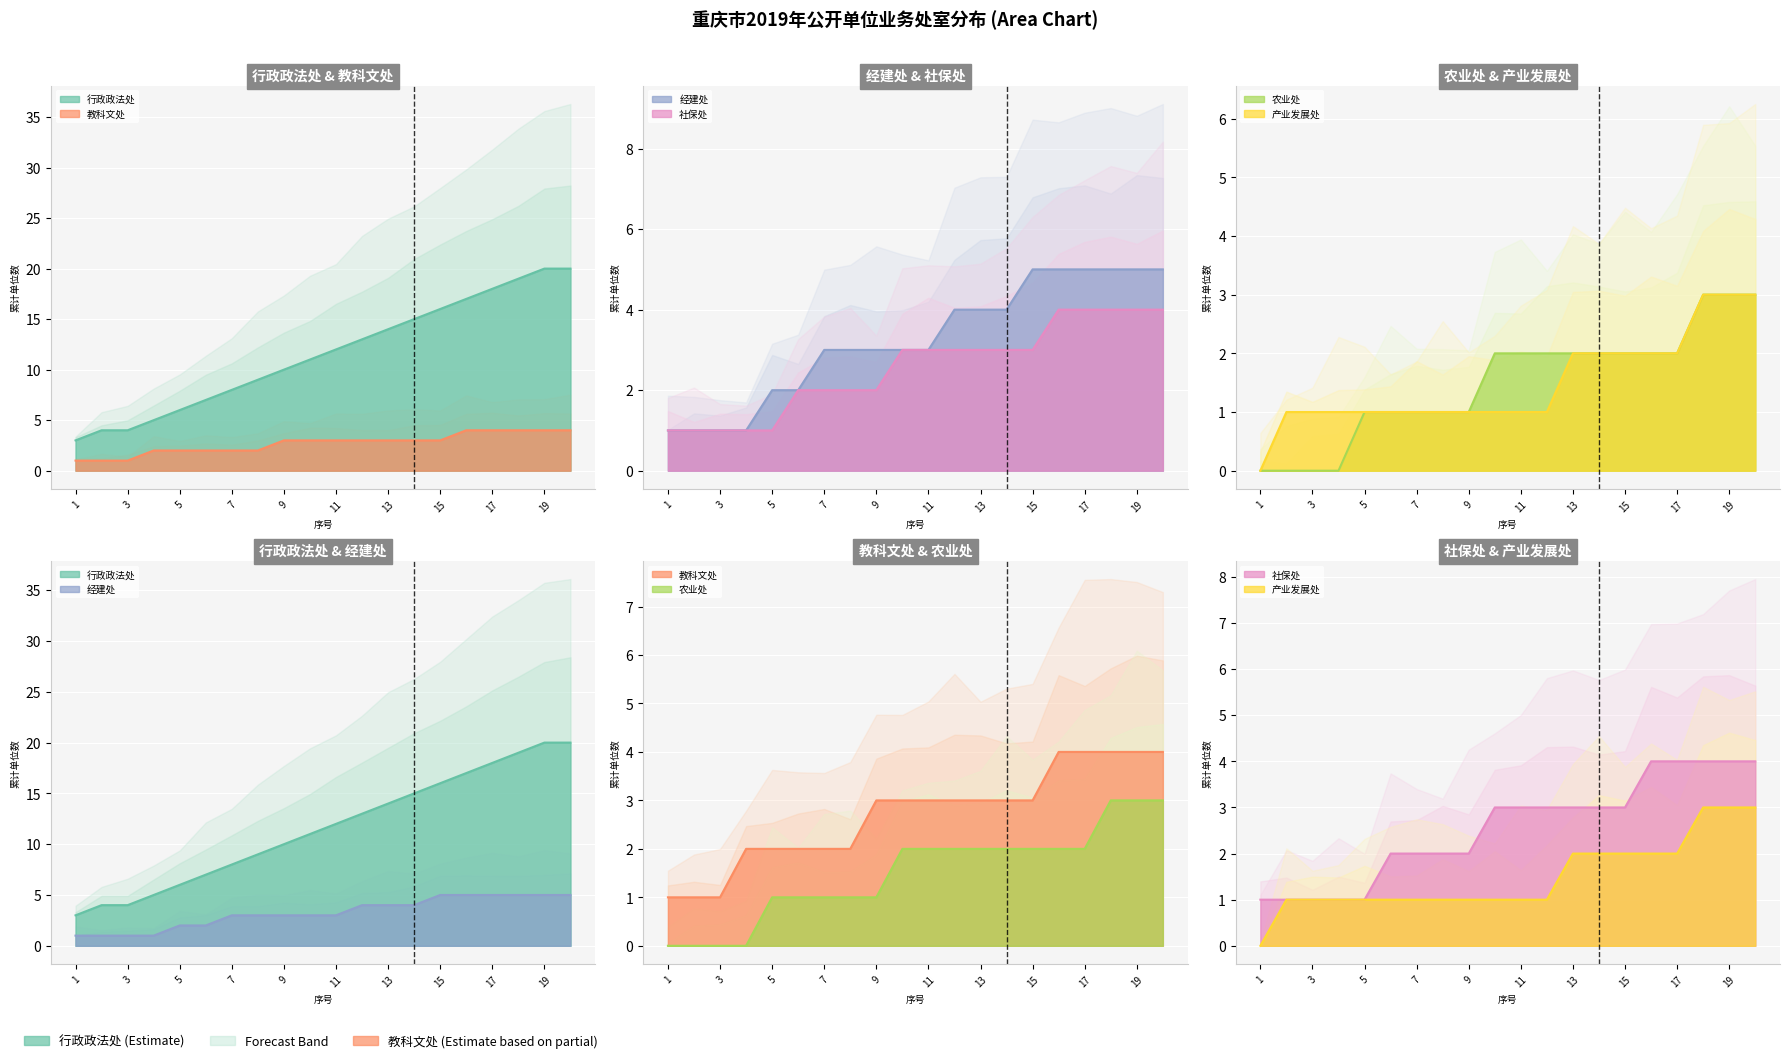

How many data points does each series have?

20